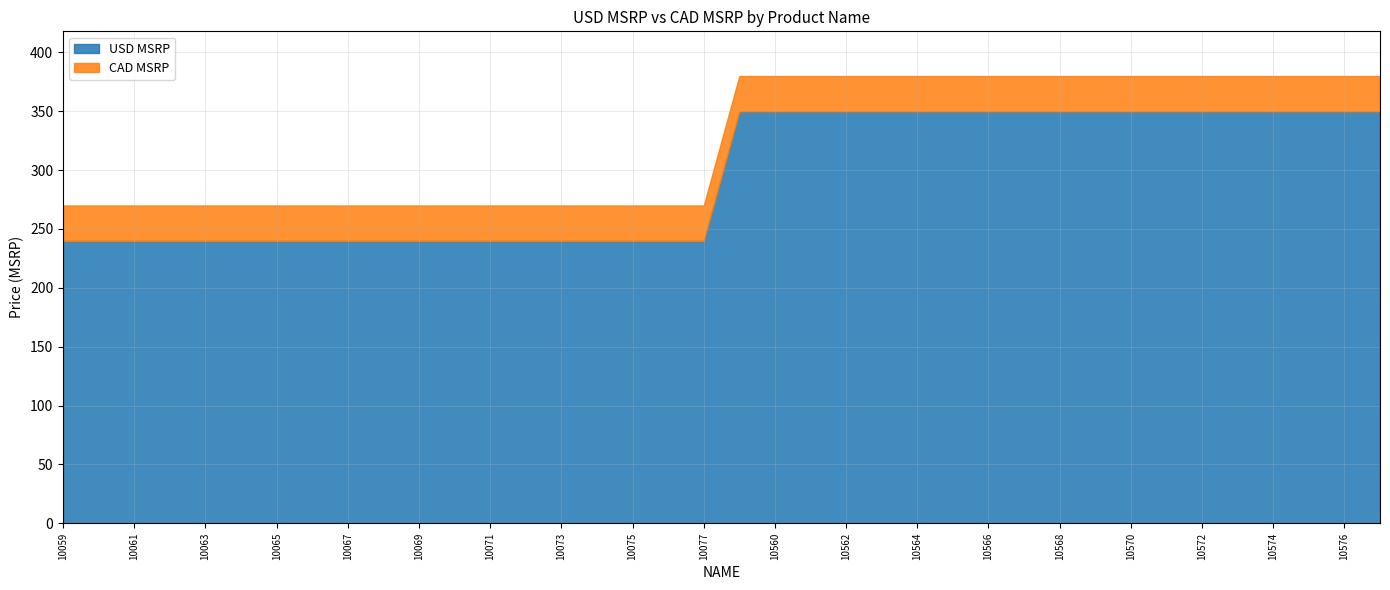

Is it true that USD MSRP equals 232.9 at 10568?

False